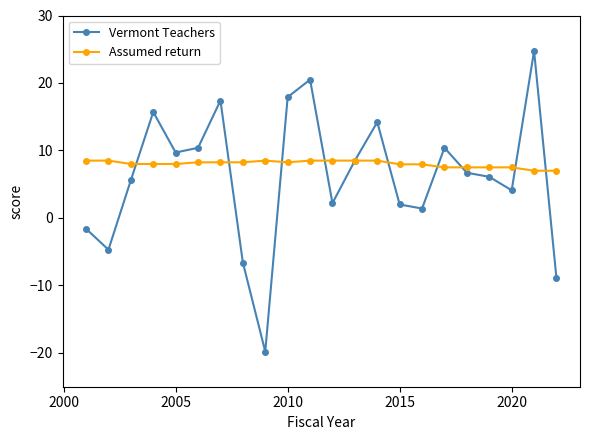

True or false: Vermont Teachers has more than 2 interior local peaks.

True